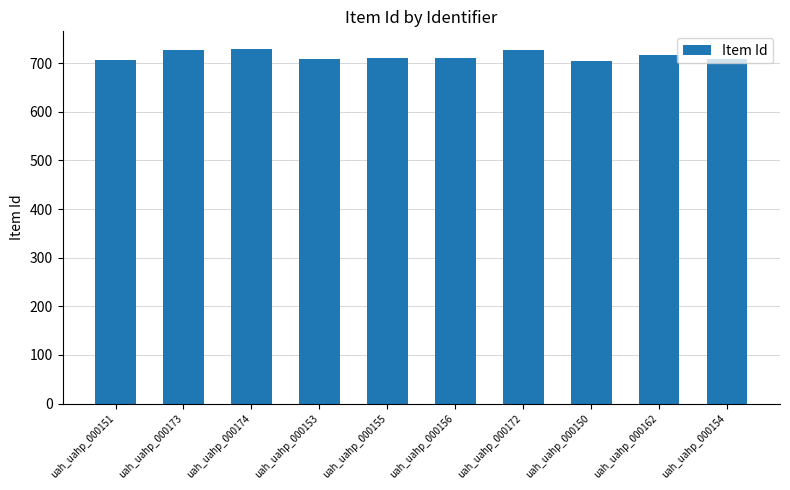

How many series are shown in this chart?

1